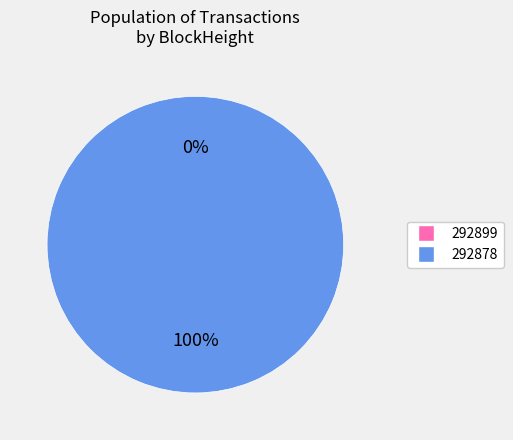

What is the largest slice in the pie chart?

292878